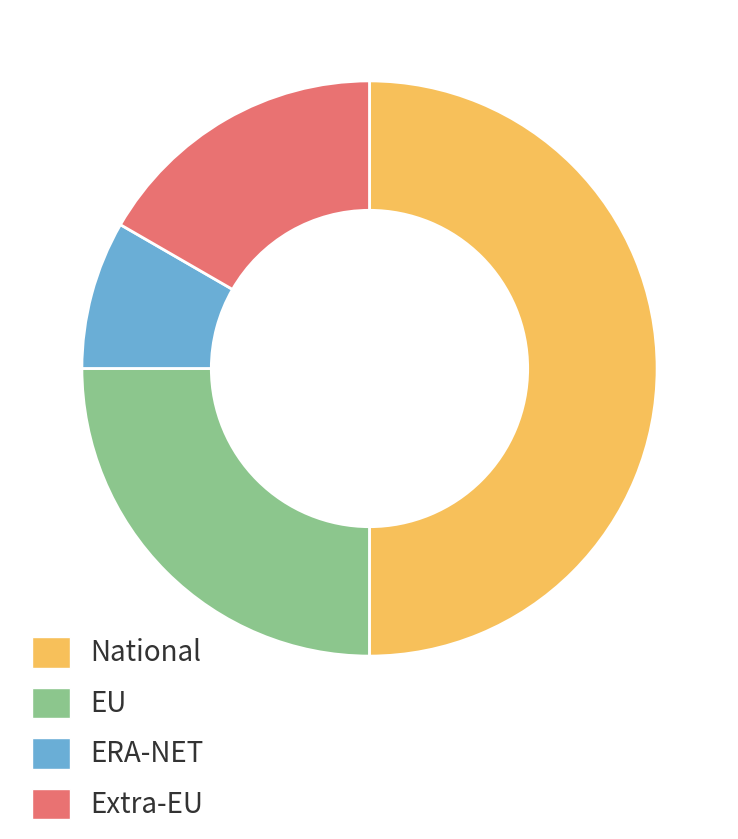

How many slices are in this pie chart?

4